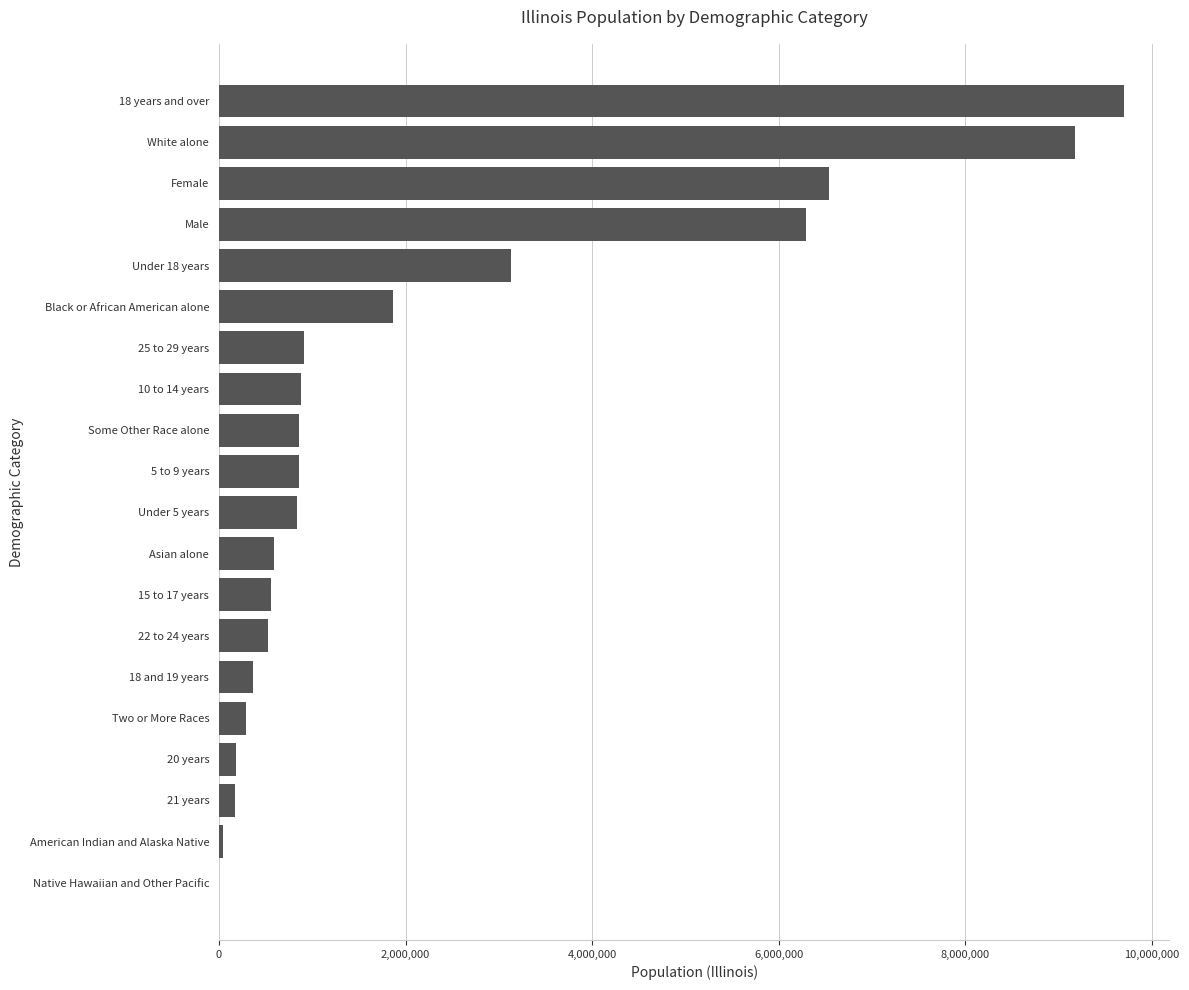

What is the average value?

2188883